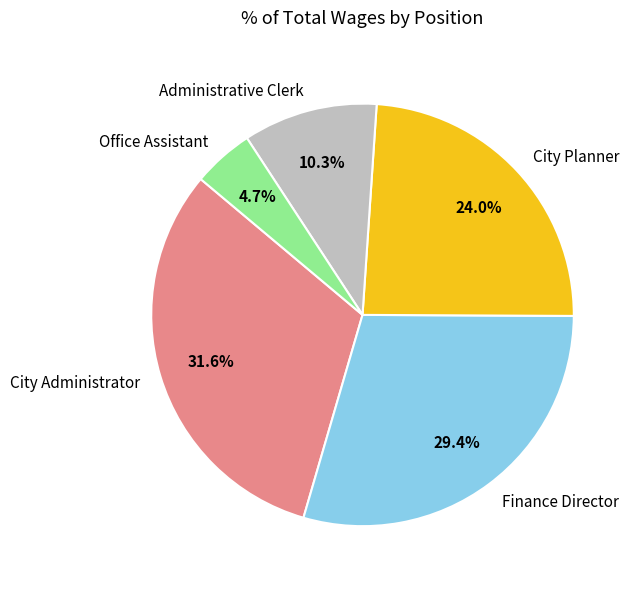

Which slice is the largest?

City Administrator